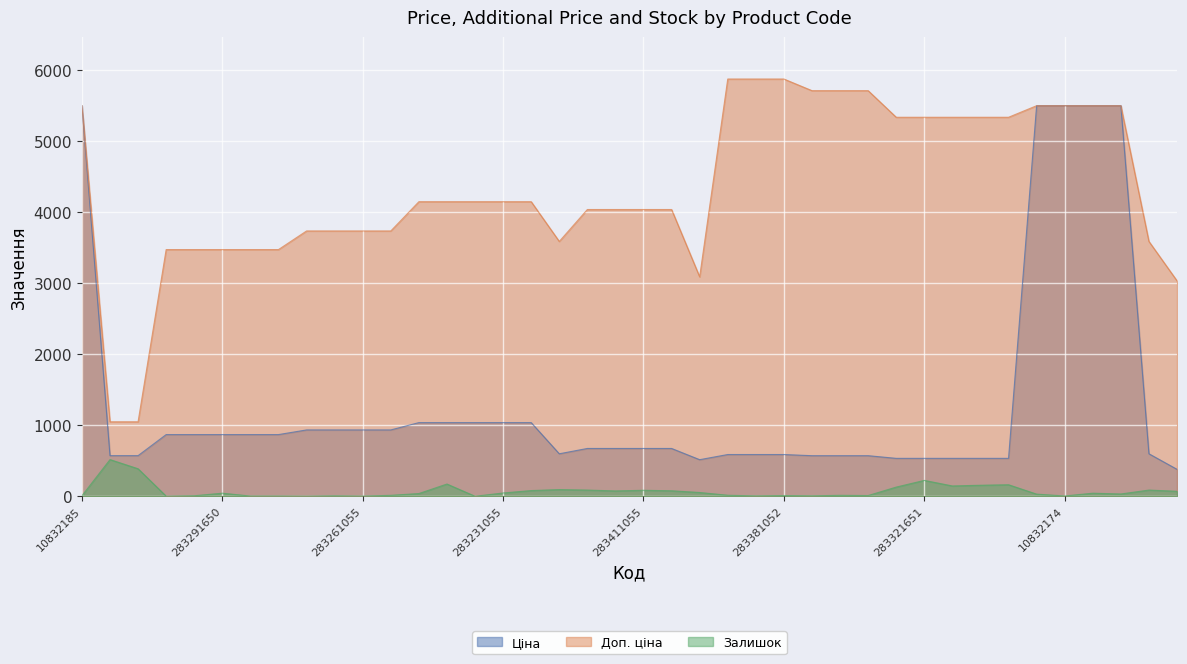

How many values in the Ціна series exceed 672?

23